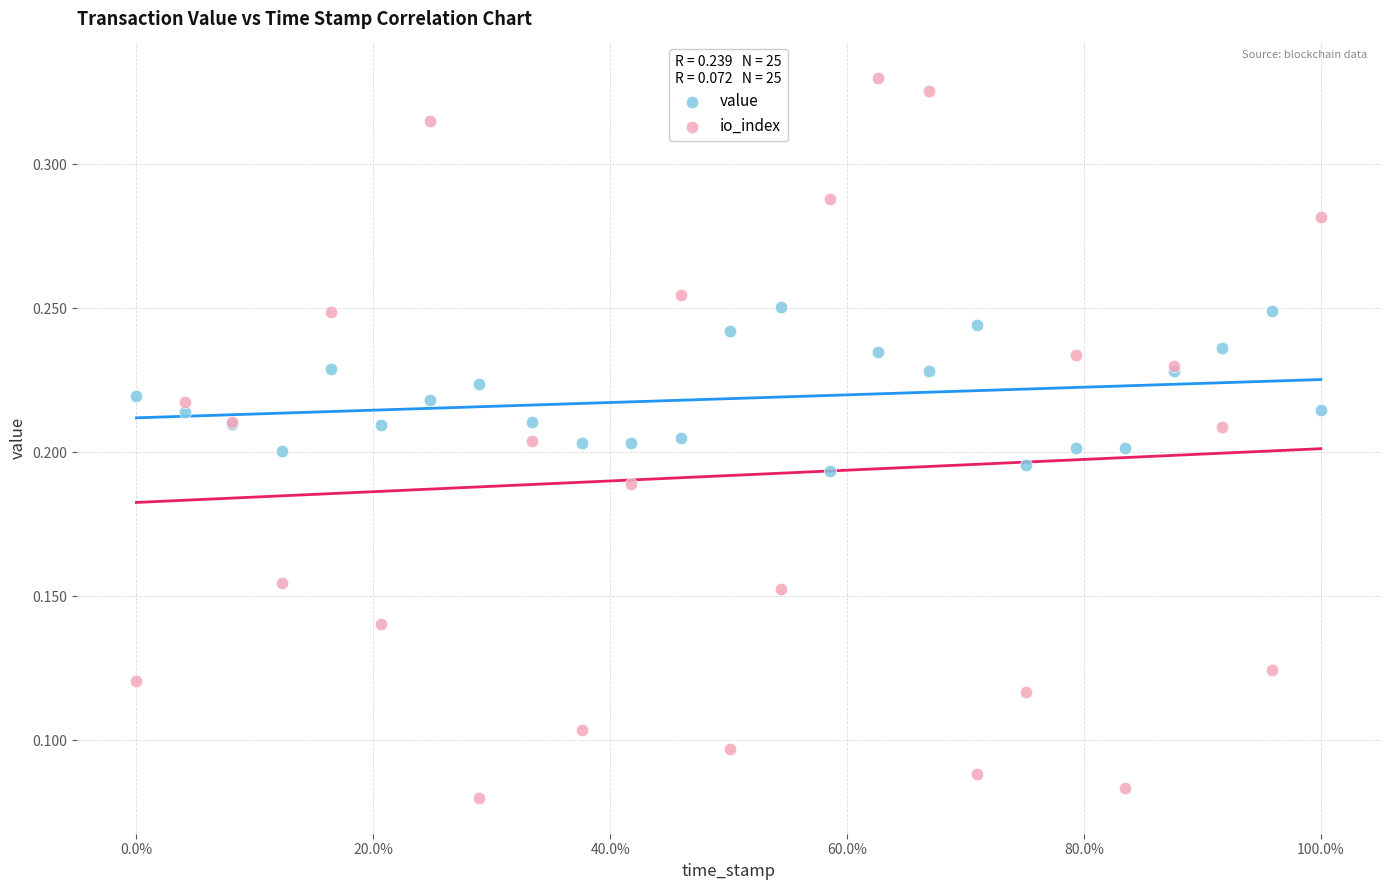

Which series contains the lowest Y value?

io_index